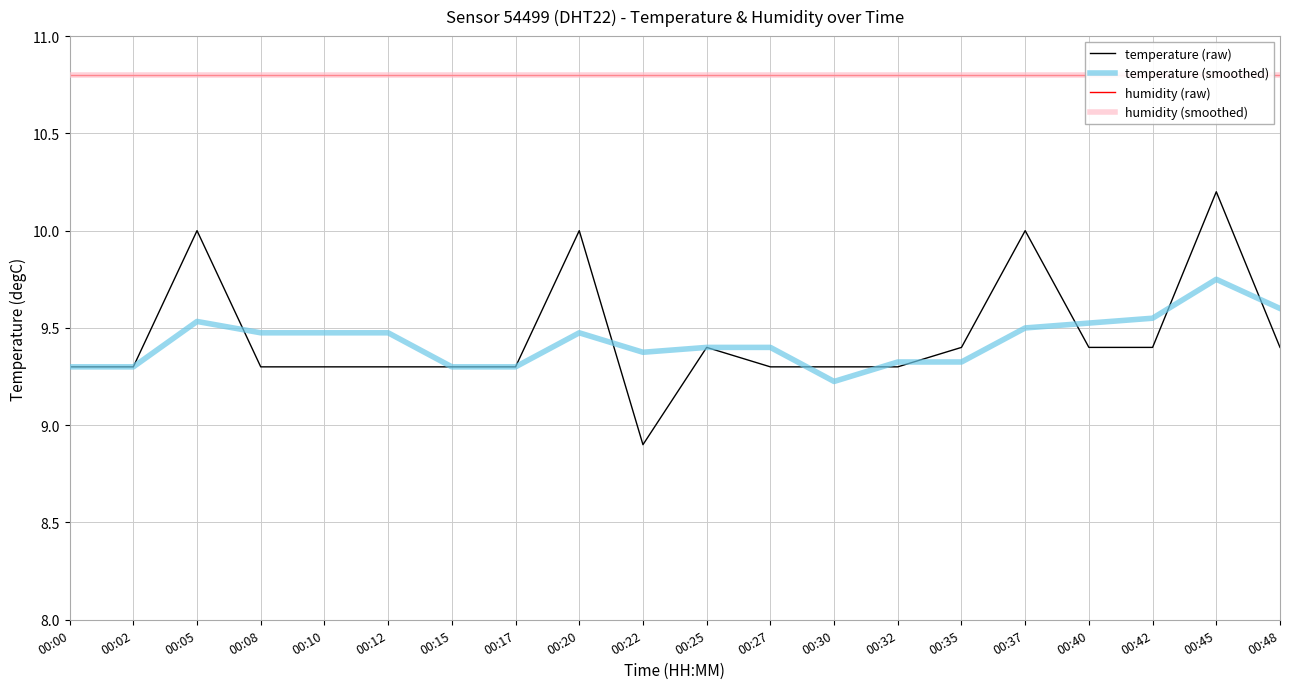

Is this an area chart (filled region under the line)?

No